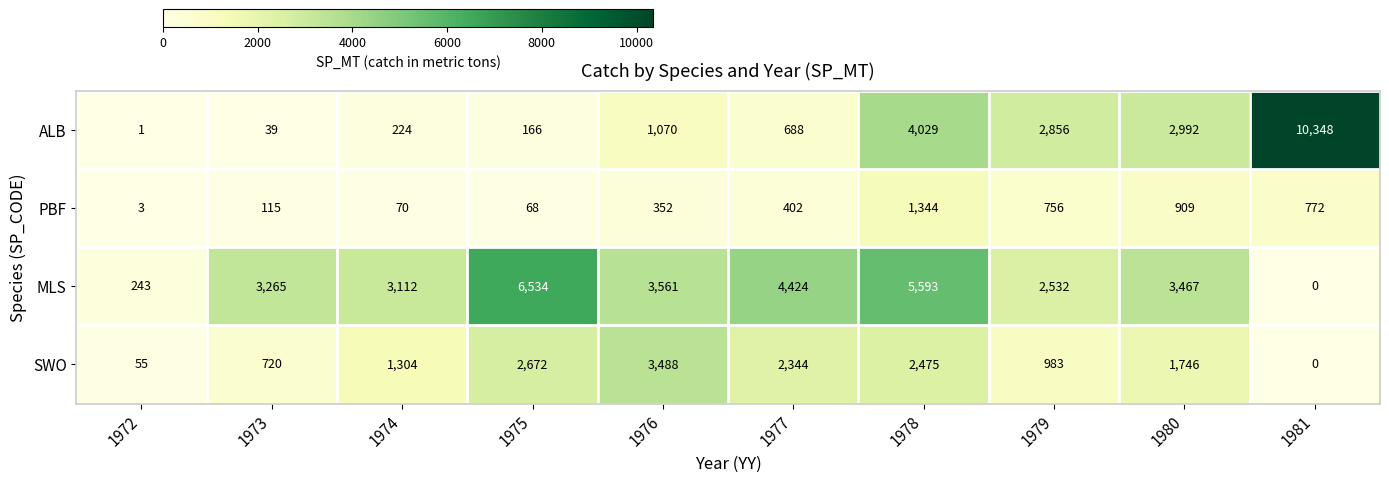

What is the difference between the SWO values at 1980 and 1974?

442